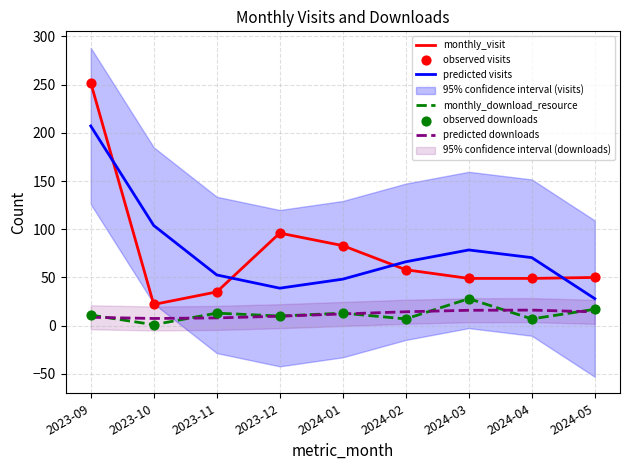

What are all the series names shown in the legend?

monthly_visit, predicted visits, monthly_download_resource, predicted downloads, observed visits, observed downloads